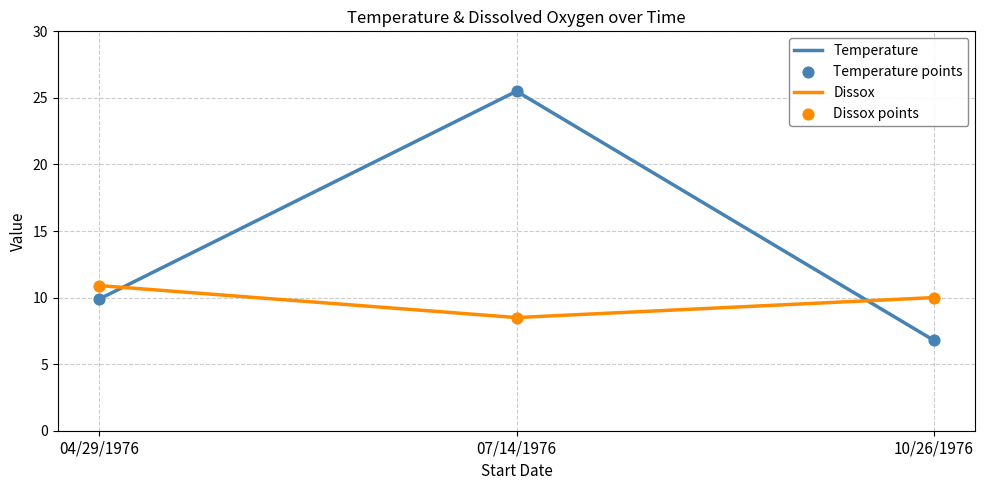

Between 04/29/1976 and 07/14/1976, which series saw the biggest shift?

Temperature